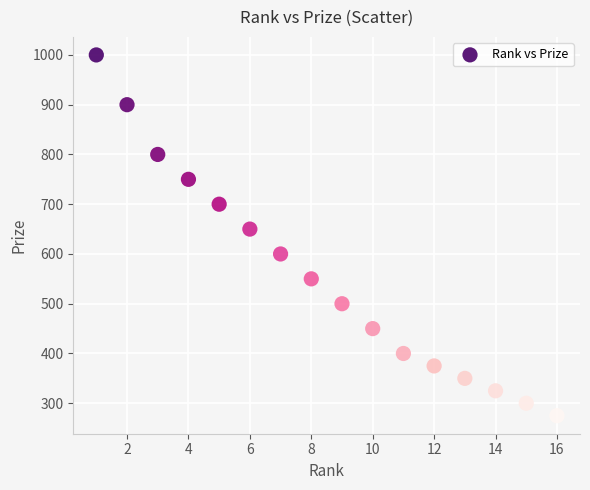

What is the range of X values (max minus min)?

15